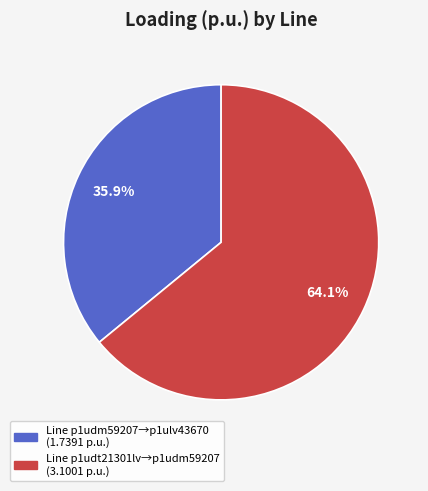

Is there any slice that represents more than half of the pie?

Yes